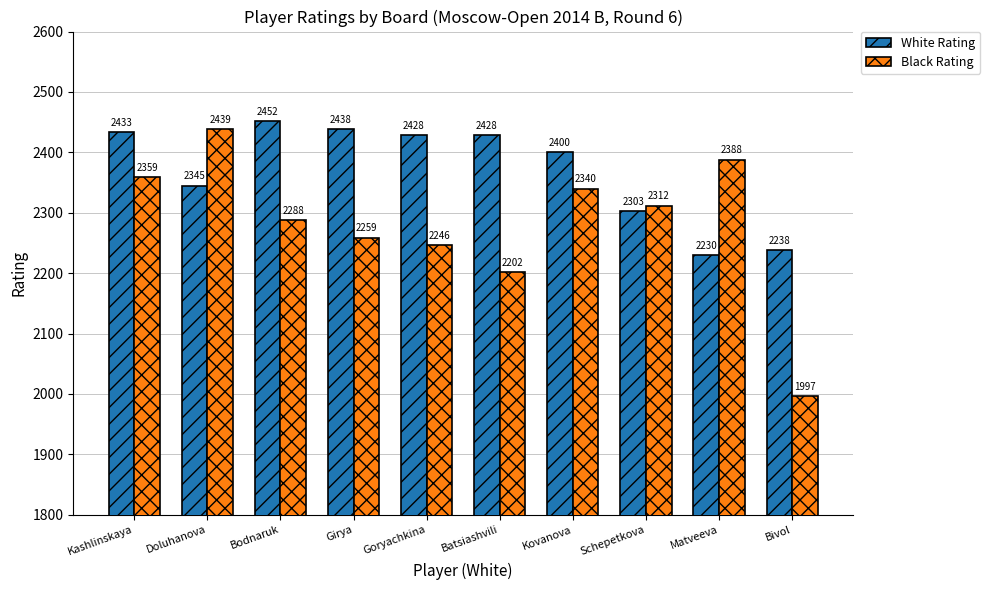

True or false: Black Rating has a value of 2930 at Goryachkina.

False